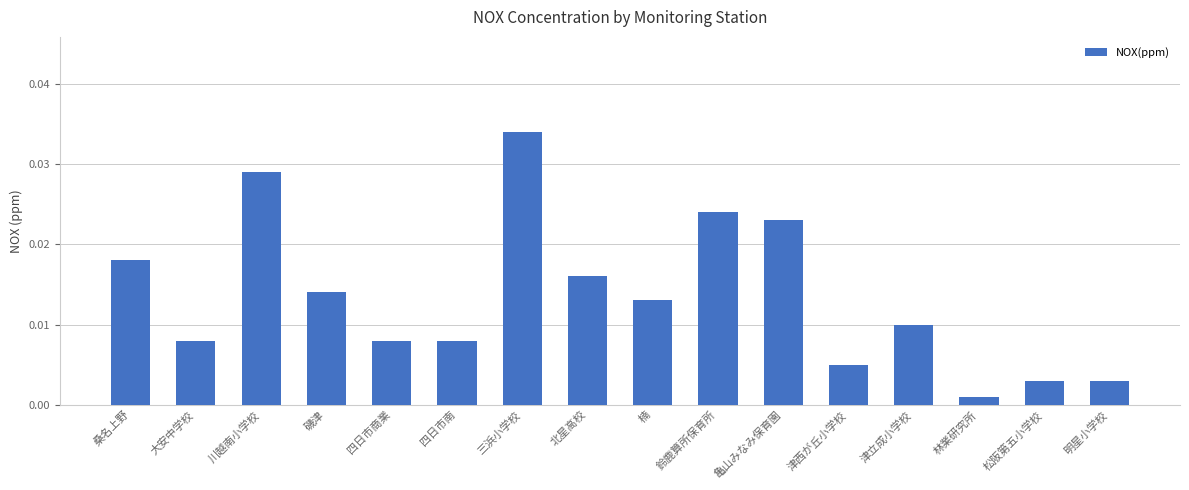

Which has a higher value, 鈴鹿算所保育所 or 亀山みなみ保育園?

鈴鹿算所保育所